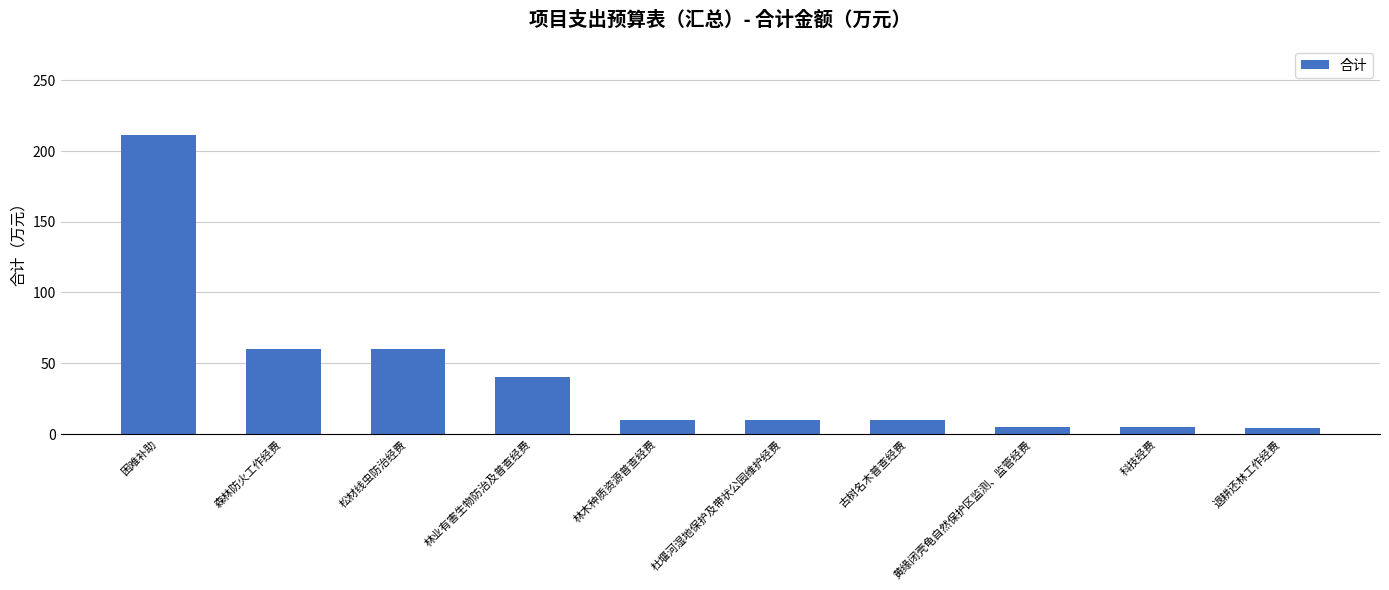

Between 科技经费 and 杜堰河湿地保护及带状公园维护经费, which is larger?

杜堰河湿地保护及带状公园维护经费